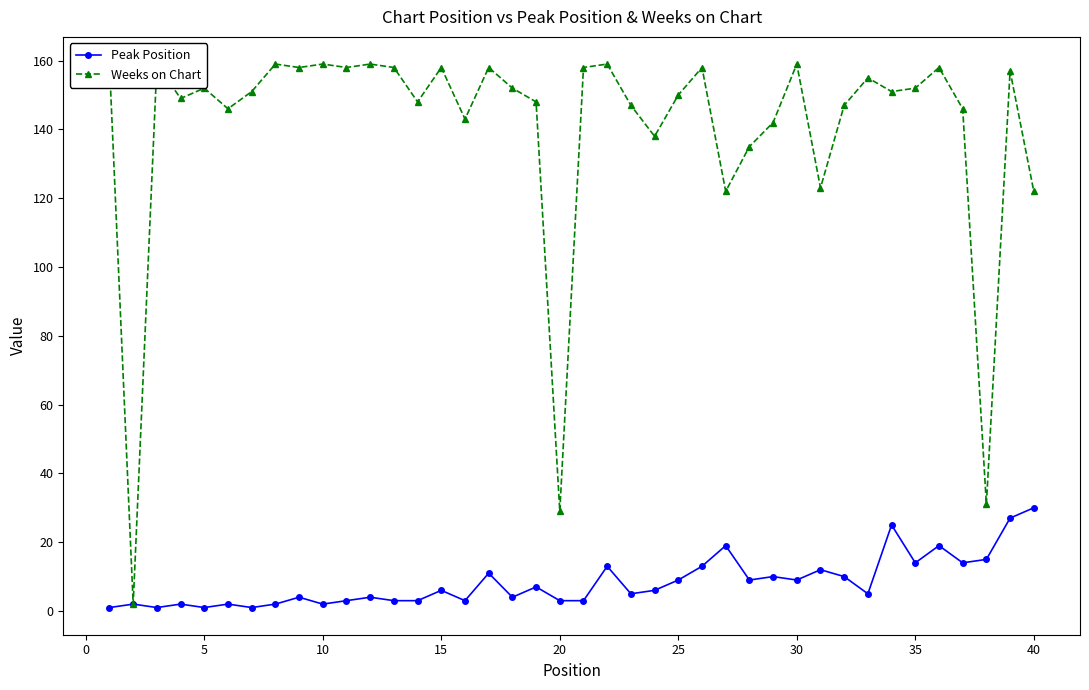

Reading right to left, transcribe all the data shown in this chart.

Peak Position: 30	27	15	14	19	14	25	5	10	12	9	10	9	19	13	9	6	5	13	3	3	7	4	11	3	6	3	3	4	3	2	4	2	1	2	1	2	1	2	1
Weeks on Chart: 122	157	31	146	158	152	151	155	147	123	159	142	135	122	158	150	138	147	159	158	29	148	152	158	143	158	148	158	159	158	159	158	159	151	146	152	149	159	2	159